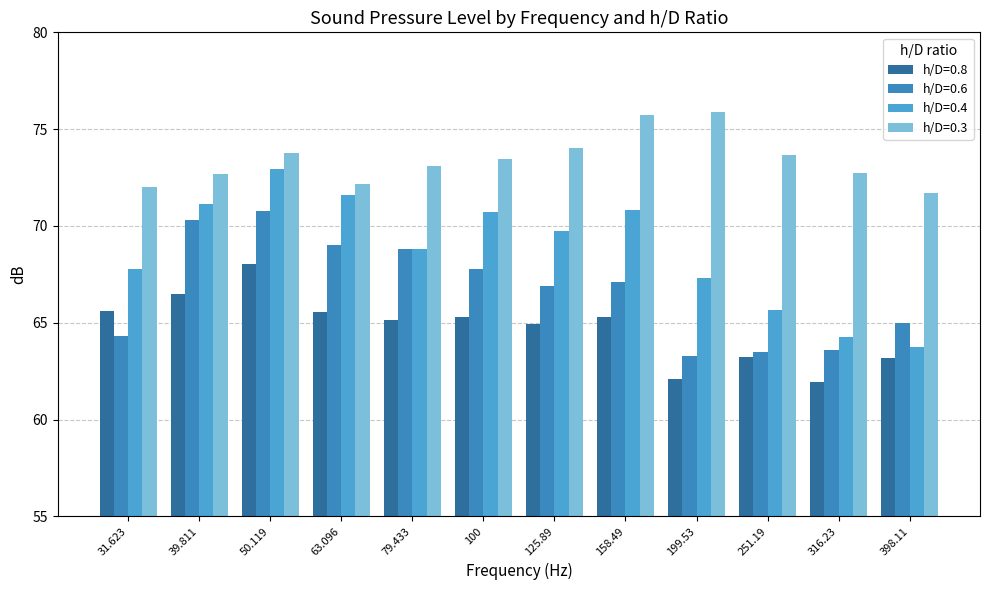

Reading left to right, transcribe all the data shown in this chart.

h/D=0.8: 31.623=65.6	39.811=66.5	50.119=68.0	63.096=65.5	79.433=65.1	100=65.3	125.89=64.9	158.49=65.3	199.53=62.1	251.19=63.2	316.23=61.9	398.11=63.2
h/D=0.6: 31.623=64.3	39.811=70.3	50.119=70.8	63.096=69.0	79.433=68.8	100=67.8	125.89=66.9	158.49=67.1	199.53=63.3	251.19=63.5	316.23=63.6	398.11=65.0
h/D=0.4: 31.623=67.8	39.811=71.1	50.119=73.0	63.096=71.6	79.433=68.8	100=70.7	125.89=69.7	158.49=70.8	199.53=67.3	251.19=65.6	316.23=64.3	398.11=63.8
h/D=0.3: 31.623=72.0	39.811=72.7	50.119=73.8	63.096=72.1	79.433=73.1	100=73.5	125.89=74.0	158.49=75.8	199.53=75.9	251.19=73.7	316.23=72.8	398.11=71.7